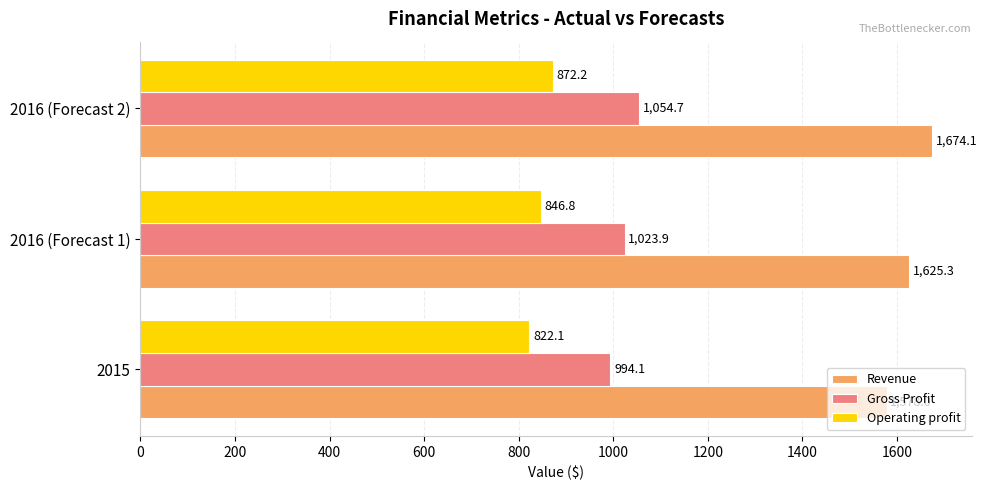

At how many categories does at least one series exceed 1152?

3